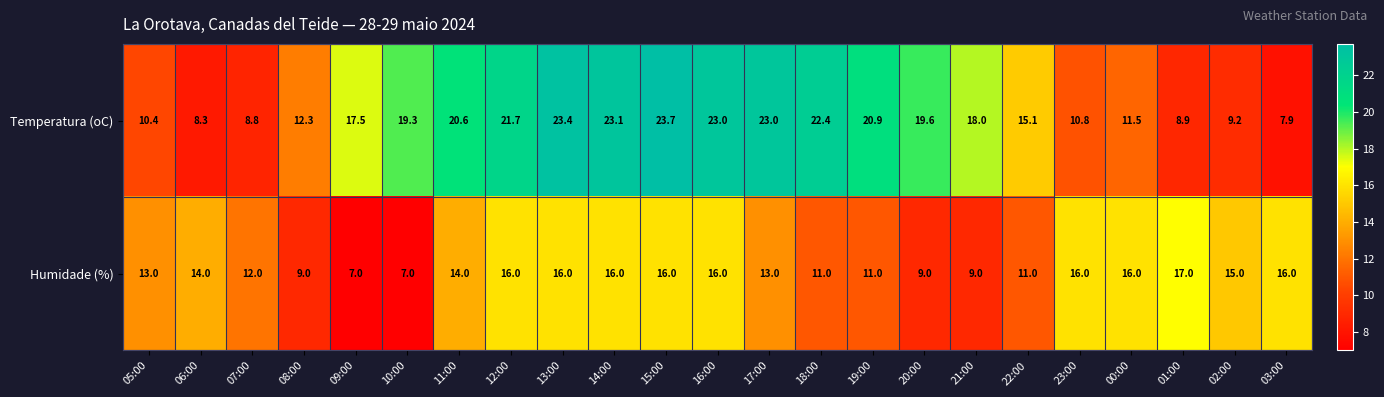

What is the difference between the highest and lowest values at 08:00?

3.3